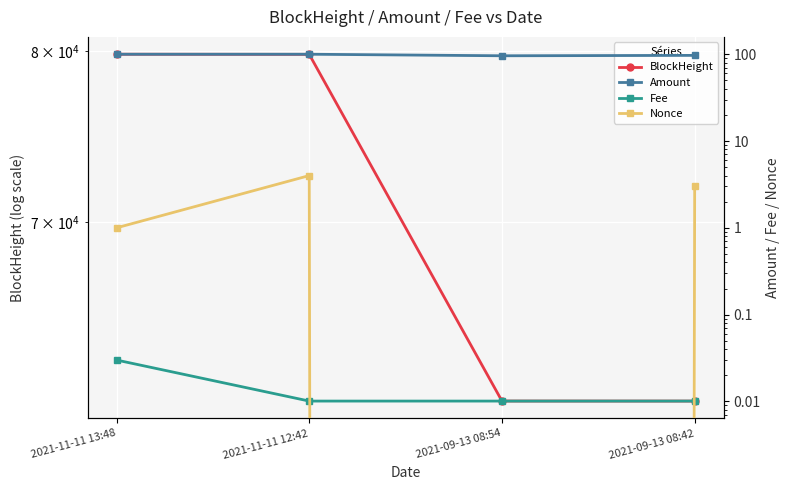

Reading left to right, list all the values displayed in this chart.

BlockHeight: 79796.0	79788.0	60856.0	60854.0
Amount: 100.0	100.0	96.0	97.0
Fee: 0.0	0.0	0.0	0.0
Nonce: 1.0	4.0	0.0	3.0